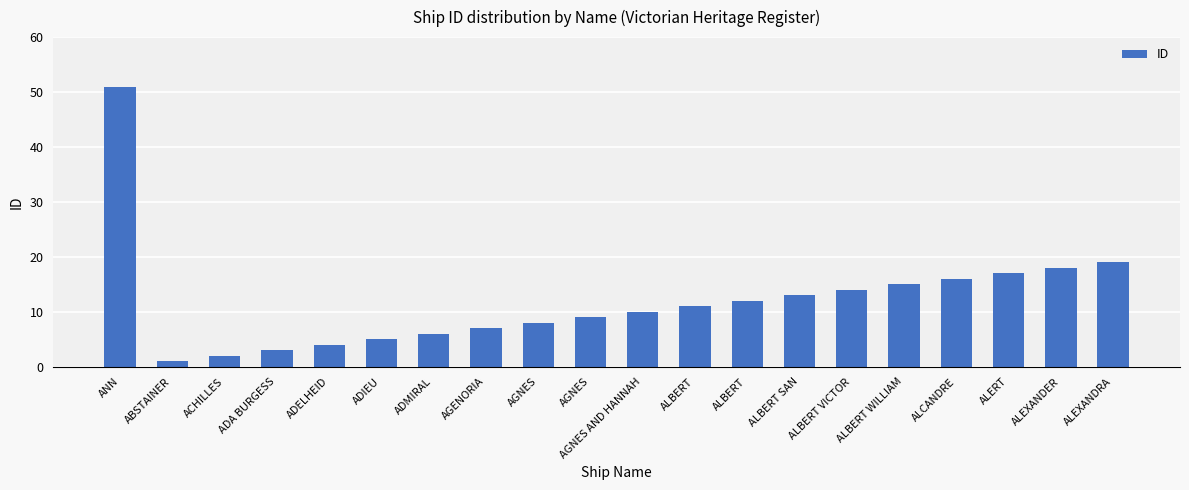

Rank the categories by value from lowest to highest.

ABSTAINER, ACHILLES, ADA BURGESS, ADELHEID, ADIEU, ADMIRAL, AGENORIA, AGNES, AGNES, AGNES AND HANNAH, ALBERT, ALBERT, ALBERT SAN, ALBERT VICTOR, ALBERT WILLIAM, ALCANDRE, ALERT, ALEXANDER, ALEXANDRA, ANN